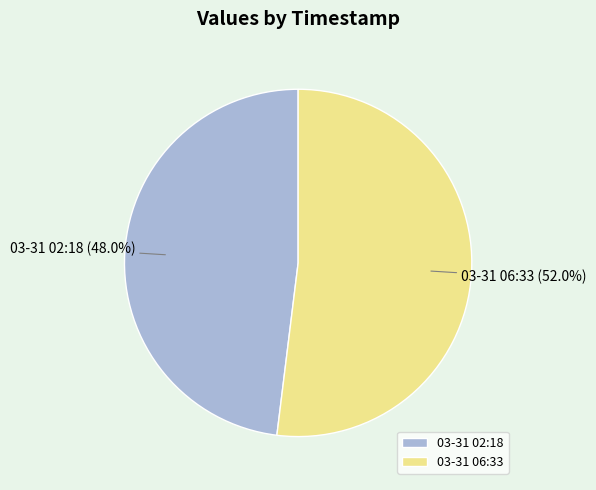

Which category accounts for the majority?

03-31 06:33